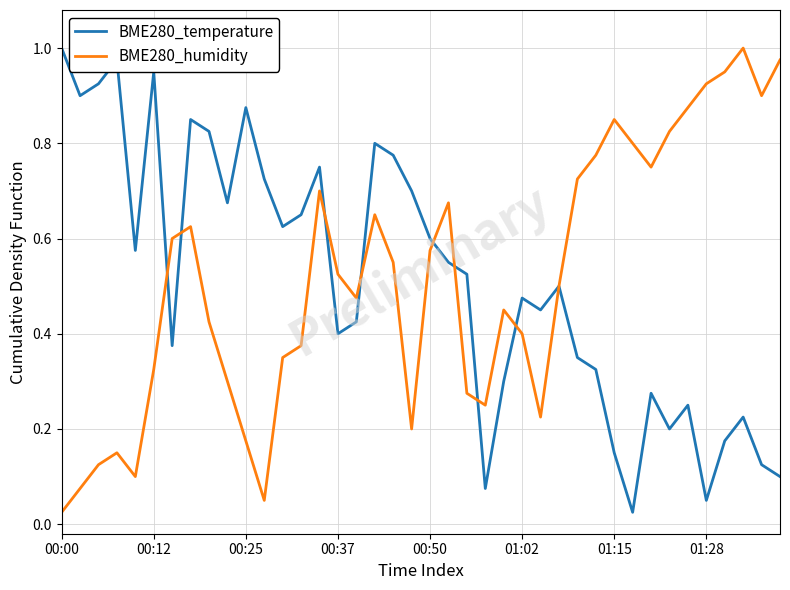

At which label is BME280_humidity closest to 0?

00:00